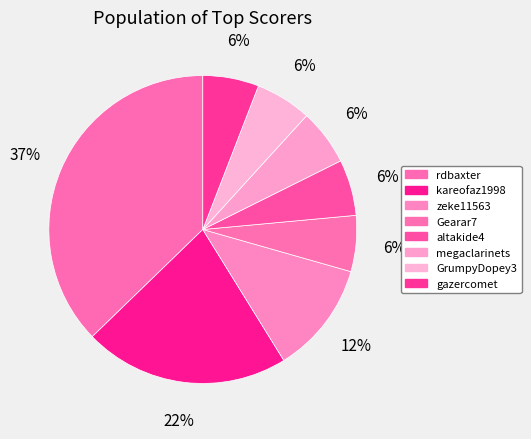

How many segments does this pie chart have?

8